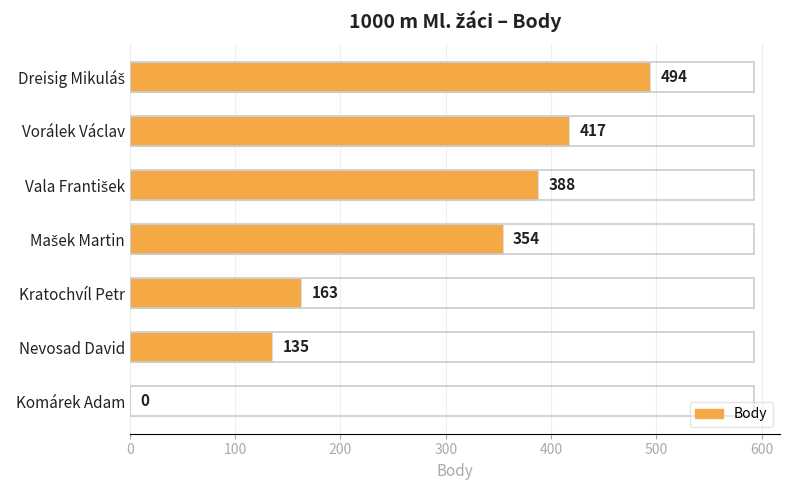

What is the greatest value displayed?

494